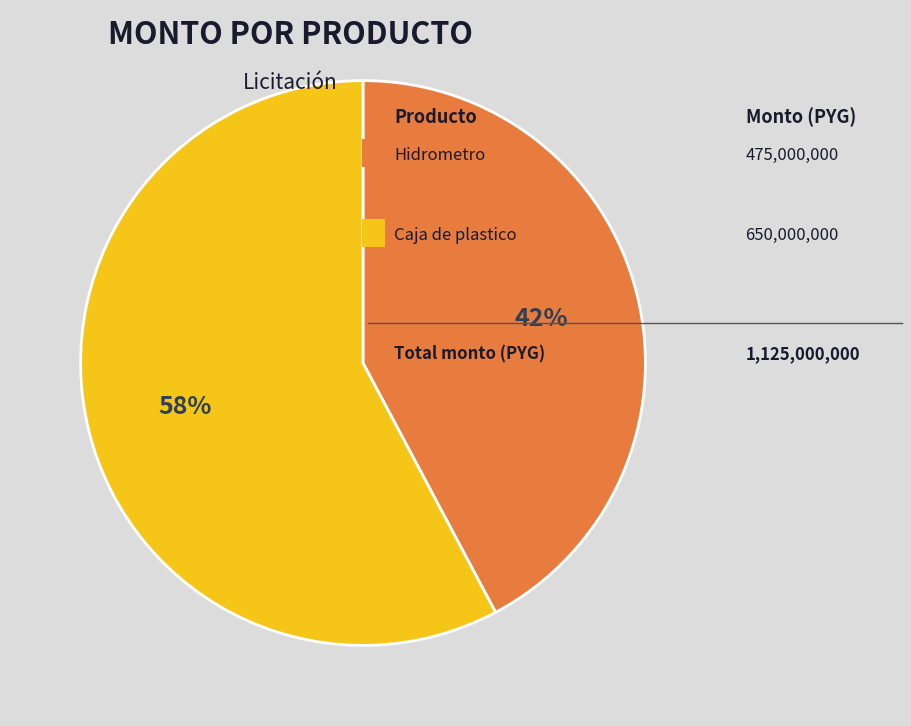

To the nearest percent, what is the average slice percentage?

50%